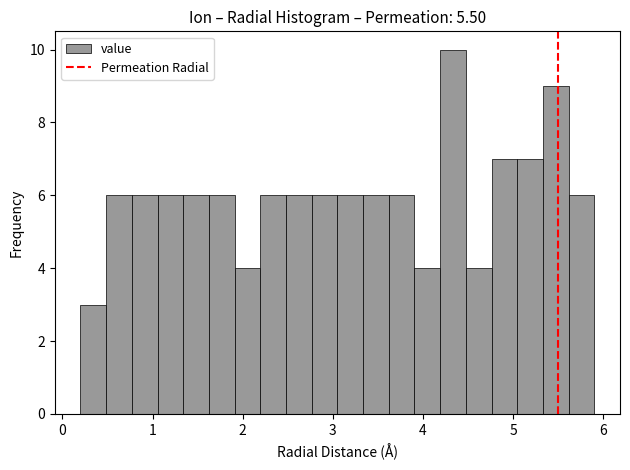

Around what value on the x-axis is the tallest bar? Give the approximate position of its centre, as read against the axis.

4.3